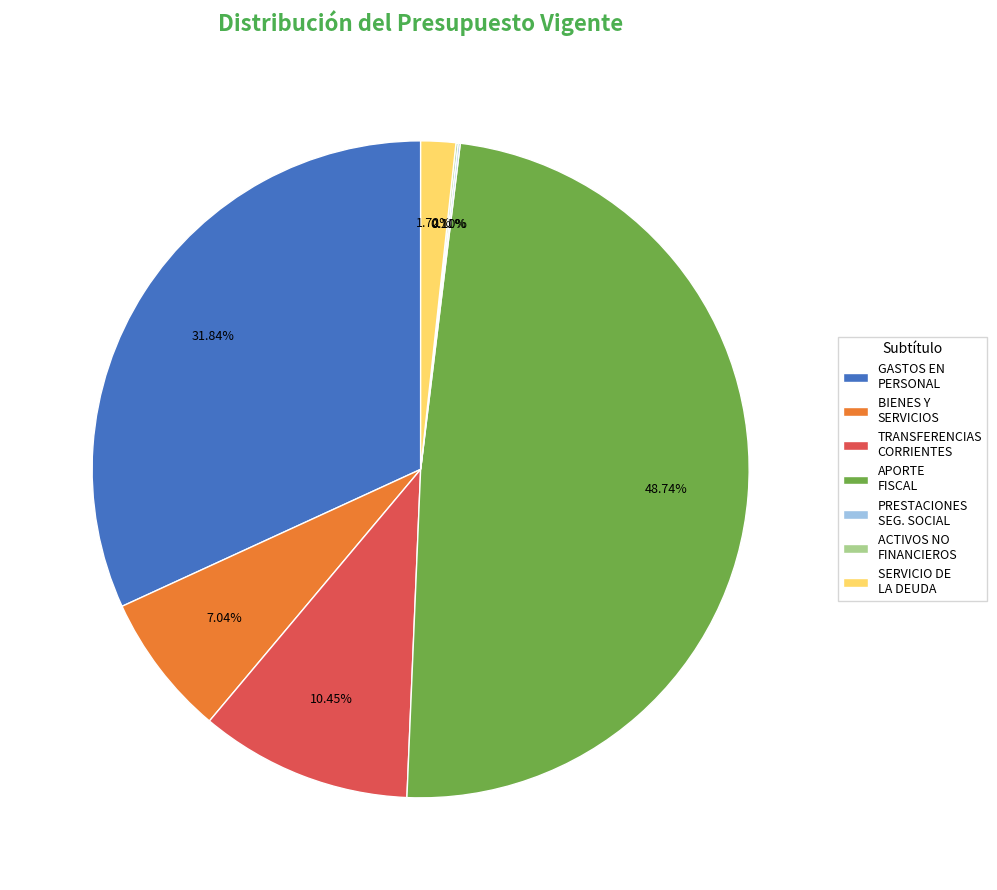

Does GASTOS EN PERSONAL account for over 50% of the chart?

No